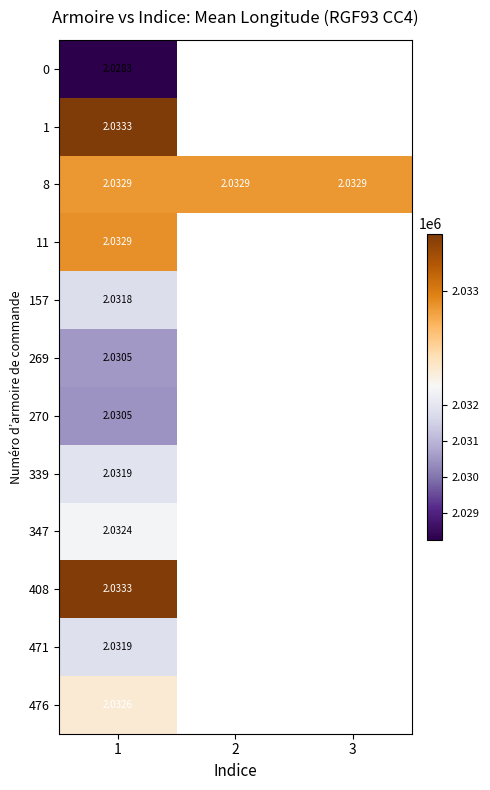

What is the total value across all series at 1?

24.4